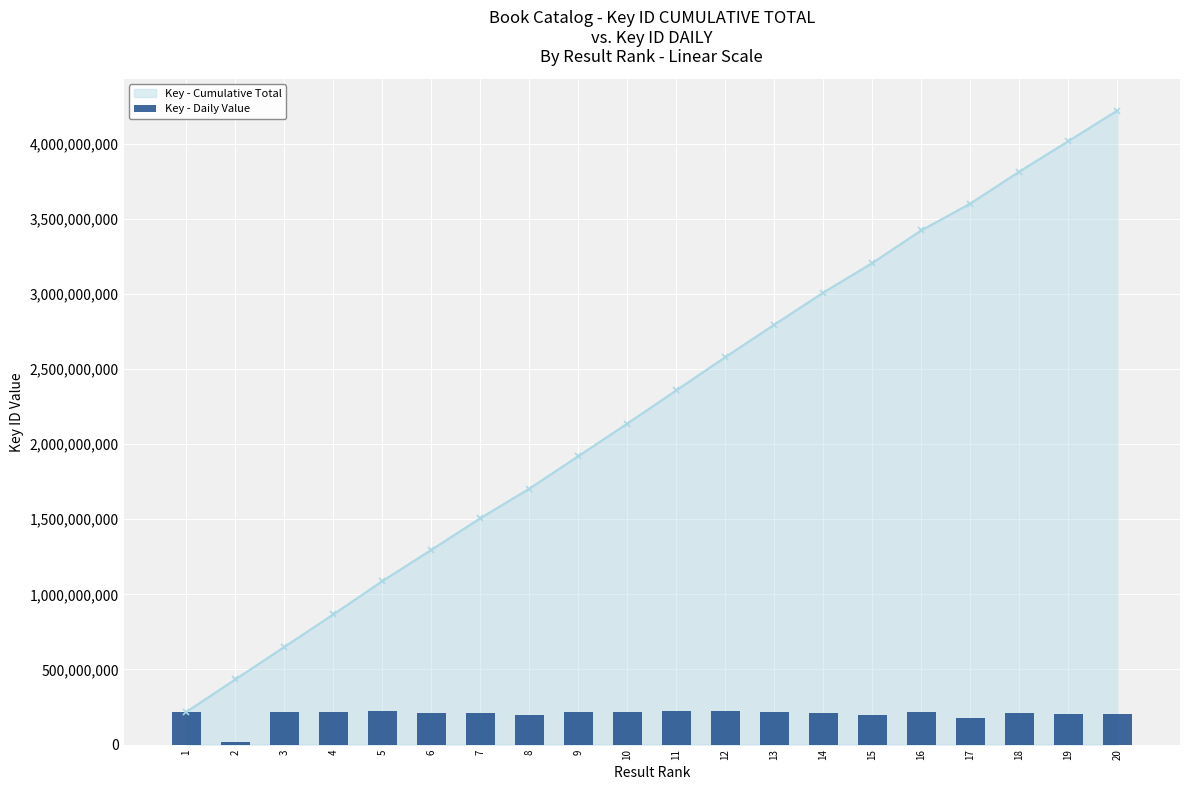

Between 6 and 9, which is larger?

9